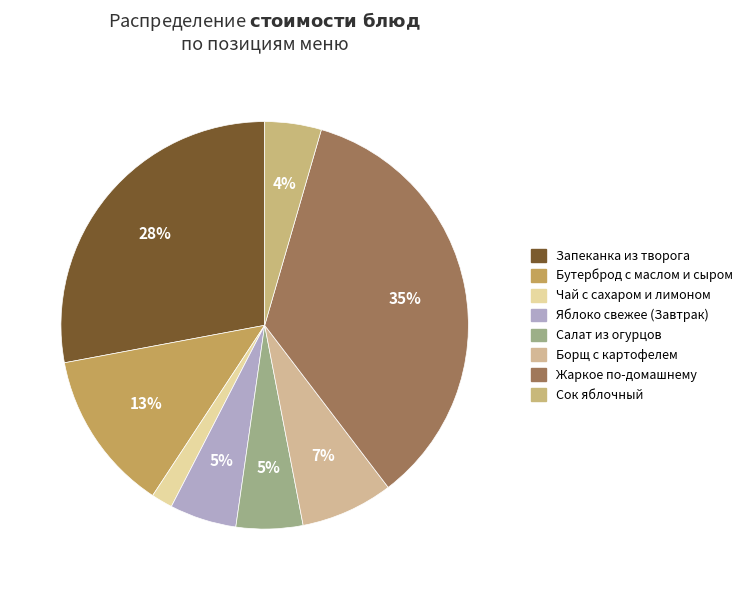

Count the number of slices in the pie.

8